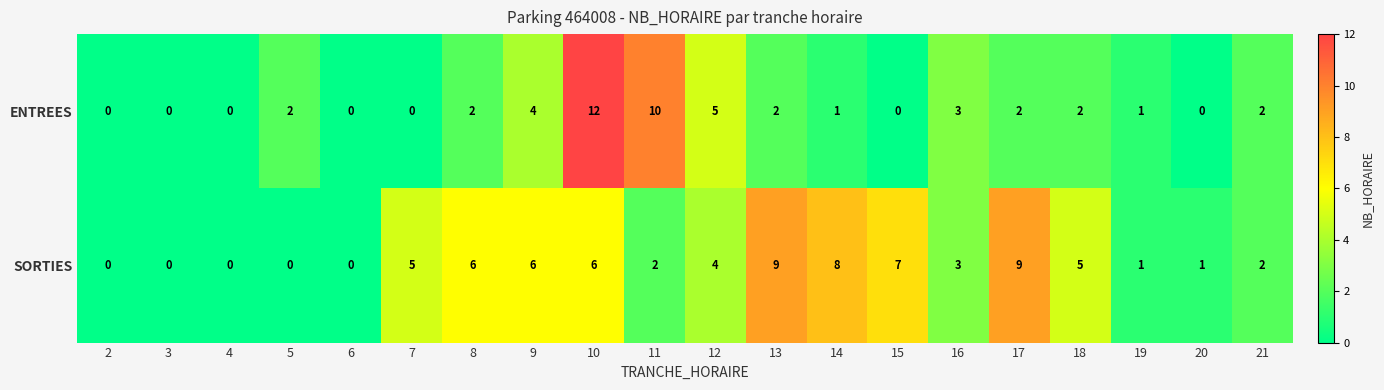

How many distinct data groups are displayed?

2